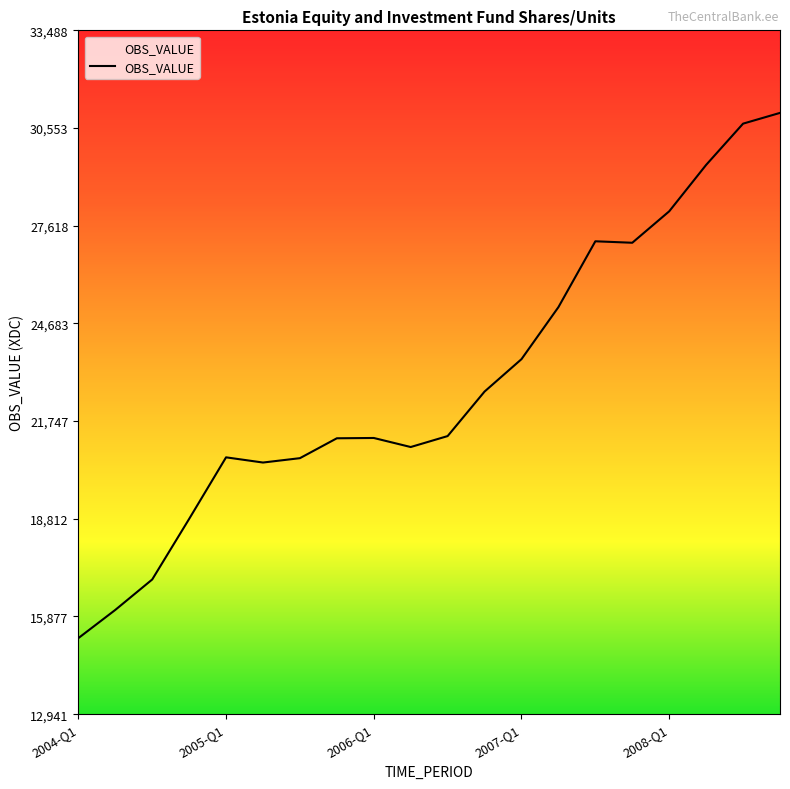

What is the greatest value displayed?

31007.8